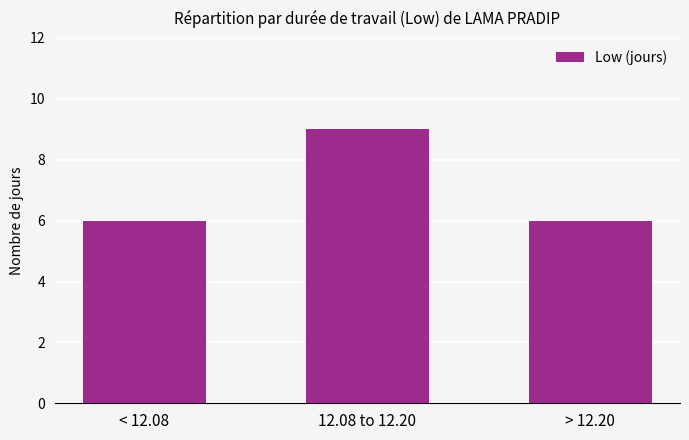

Is it true that the value at 12.08 to 12.20 is 9?

True